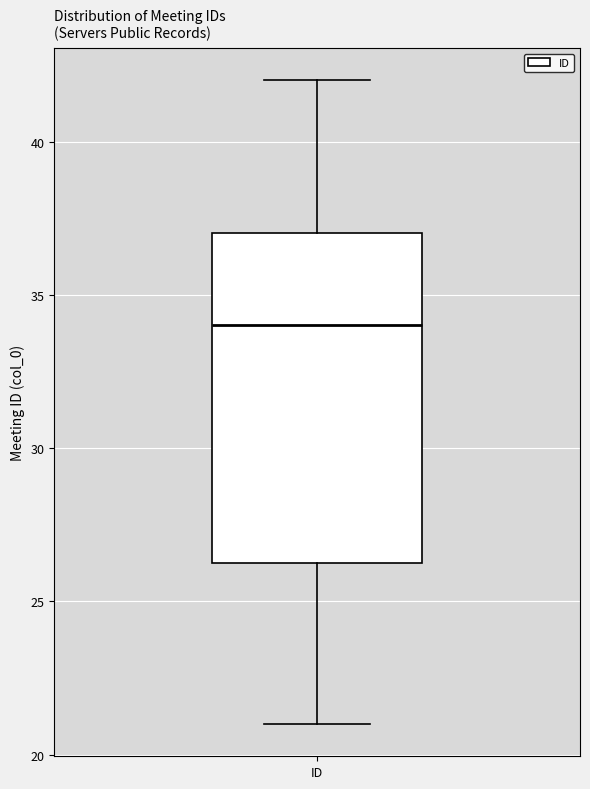

Transcribe this box plot: give where the median line is, the range the box spans, and where the two whiskers end, as read against the y-axis. The values are not printed on the chart, so give them approximately, as read against the axis.

median 34.0, box 26.5 to 37.0, whiskers 21.0 to 42.0